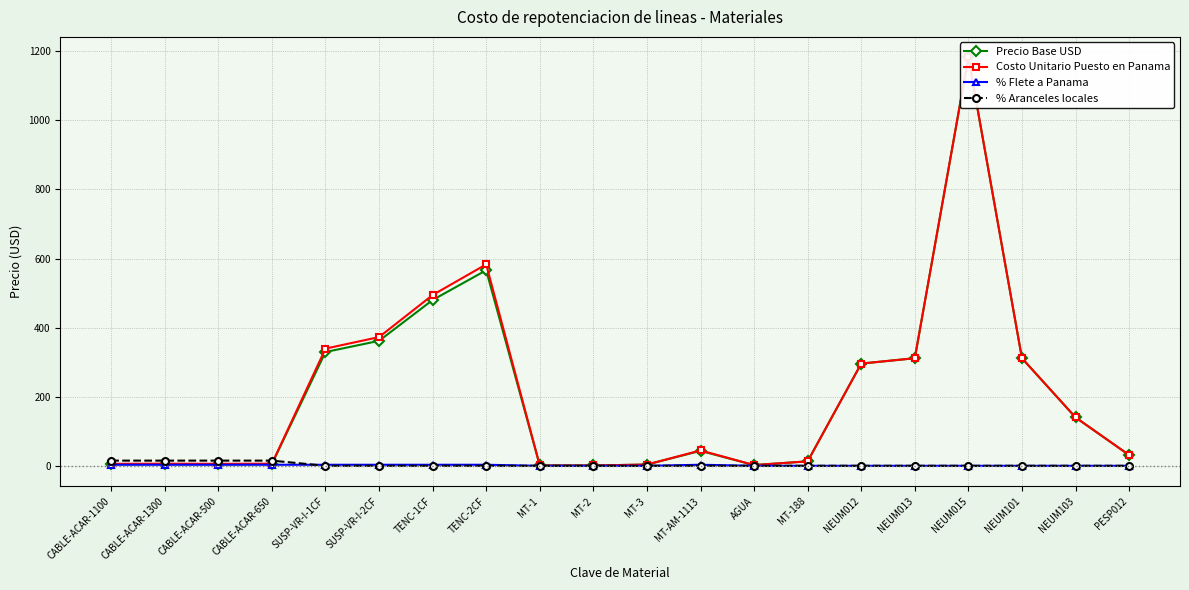

What is the spread (max minus min) of values at CABLE-ACAR-1100?

12.0